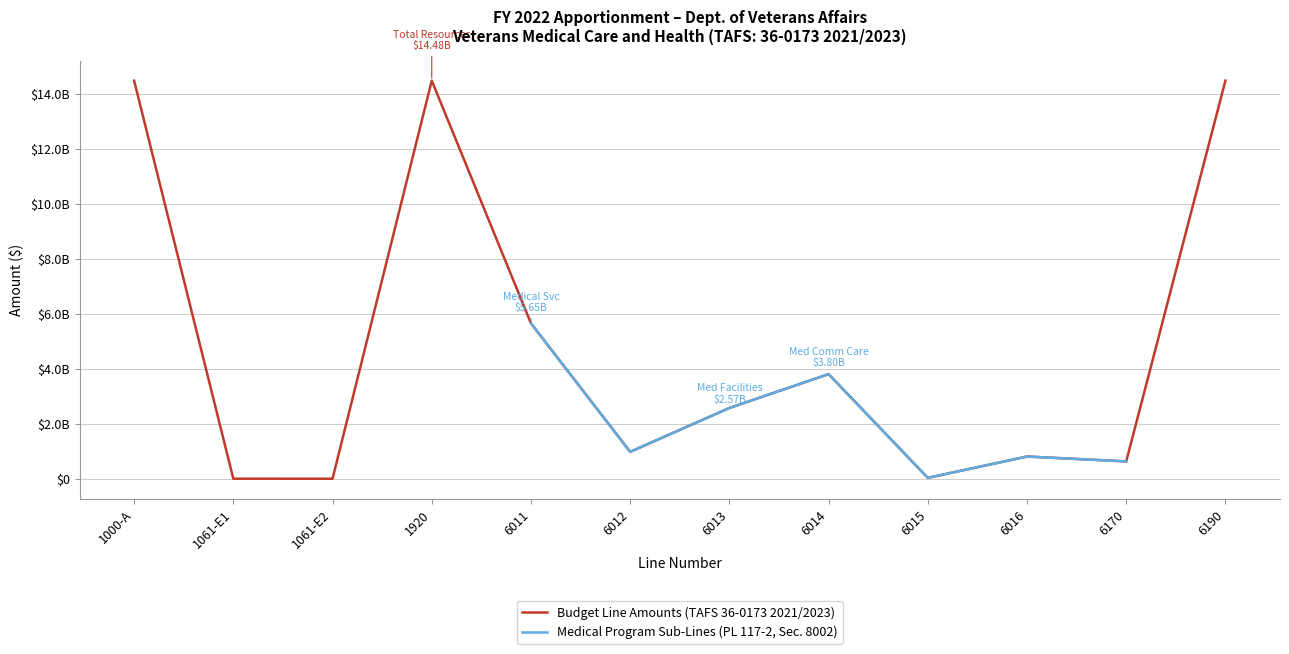

What is the value of the Medical Program Sub-Lines (PL 117-2, Sec. 8002) point at the 9th from the left?

32187466.0